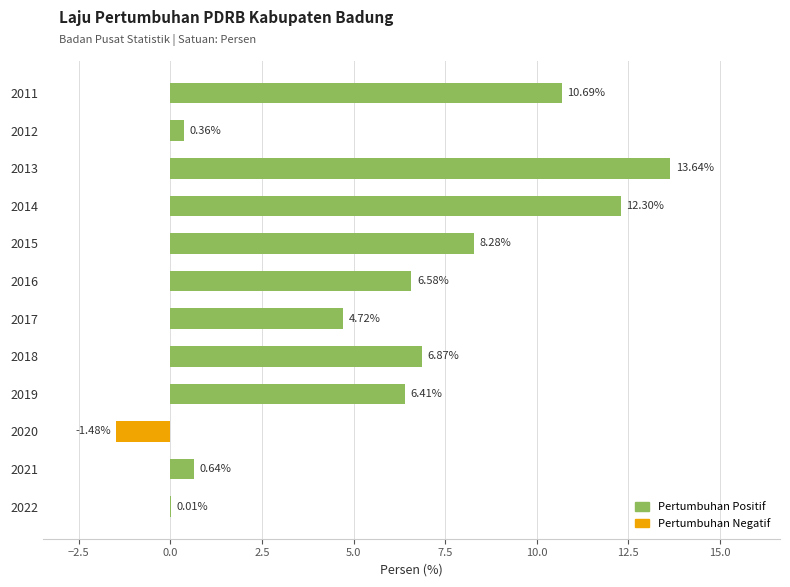

What is the change in value from 2012 to 2016?

+6.2